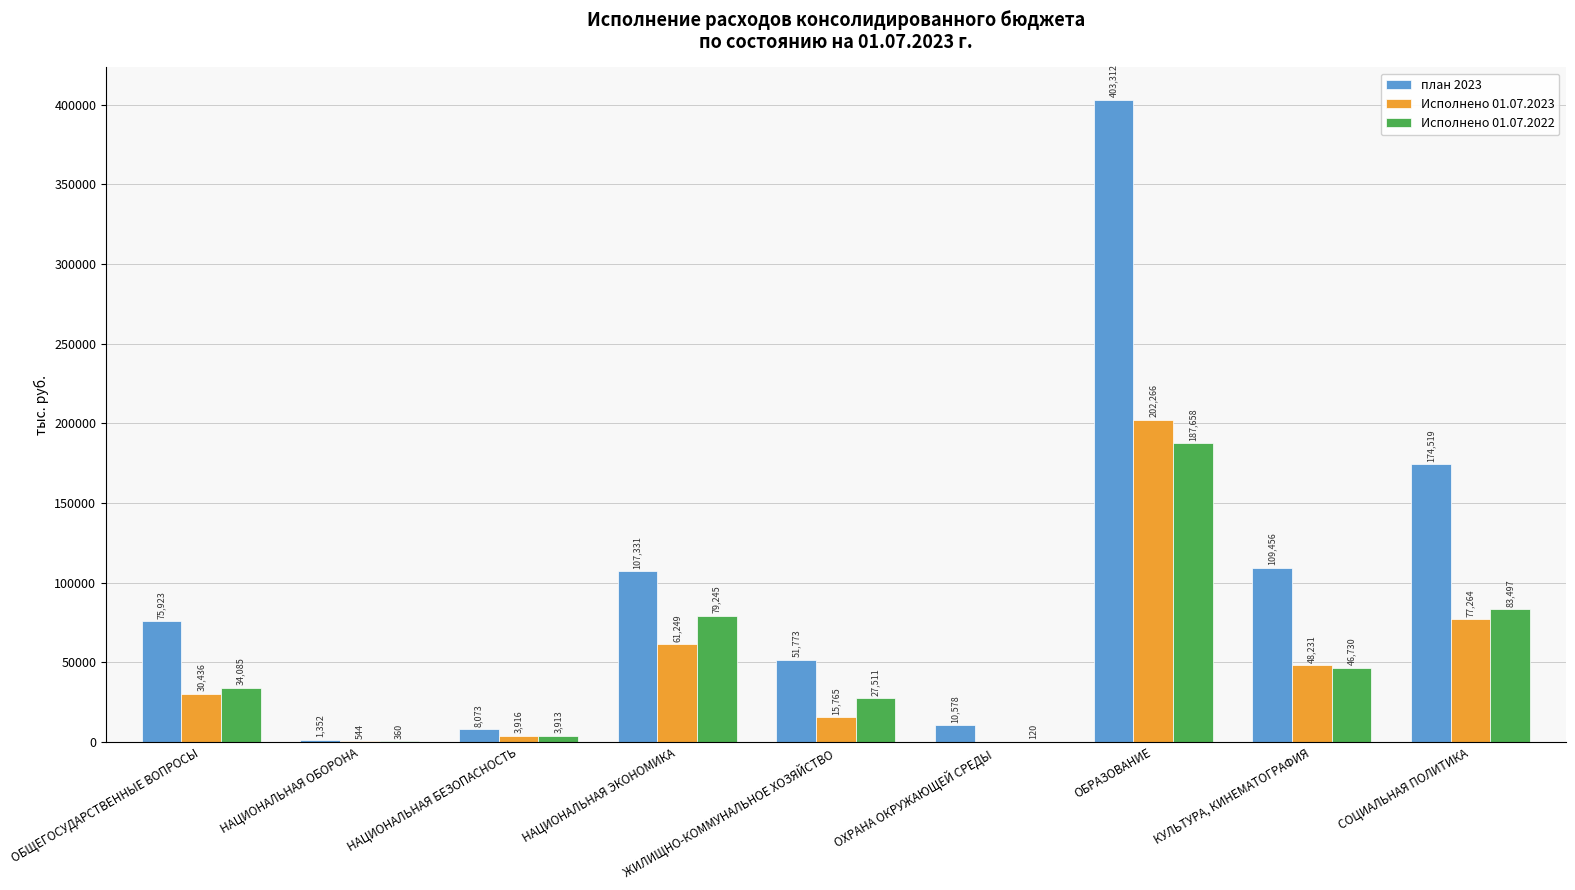

Is the value of Исполнено 01.07.2023 at НАЦИОНАЛЬНАЯ БЕЗОПАСНОСТЬ greater than the value of план 2023 at НАЦИОНАЛЬНАЯ ЭКОНОМИКА?

No